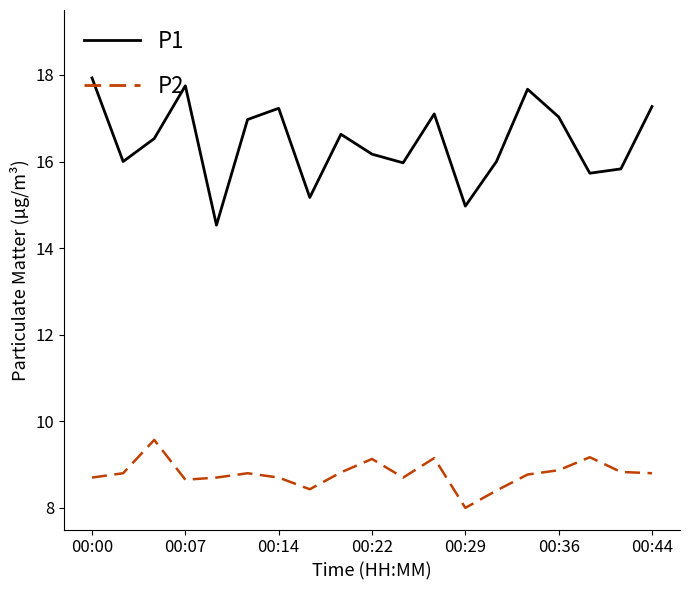

Which series has the largest range (max minus min)?

P1